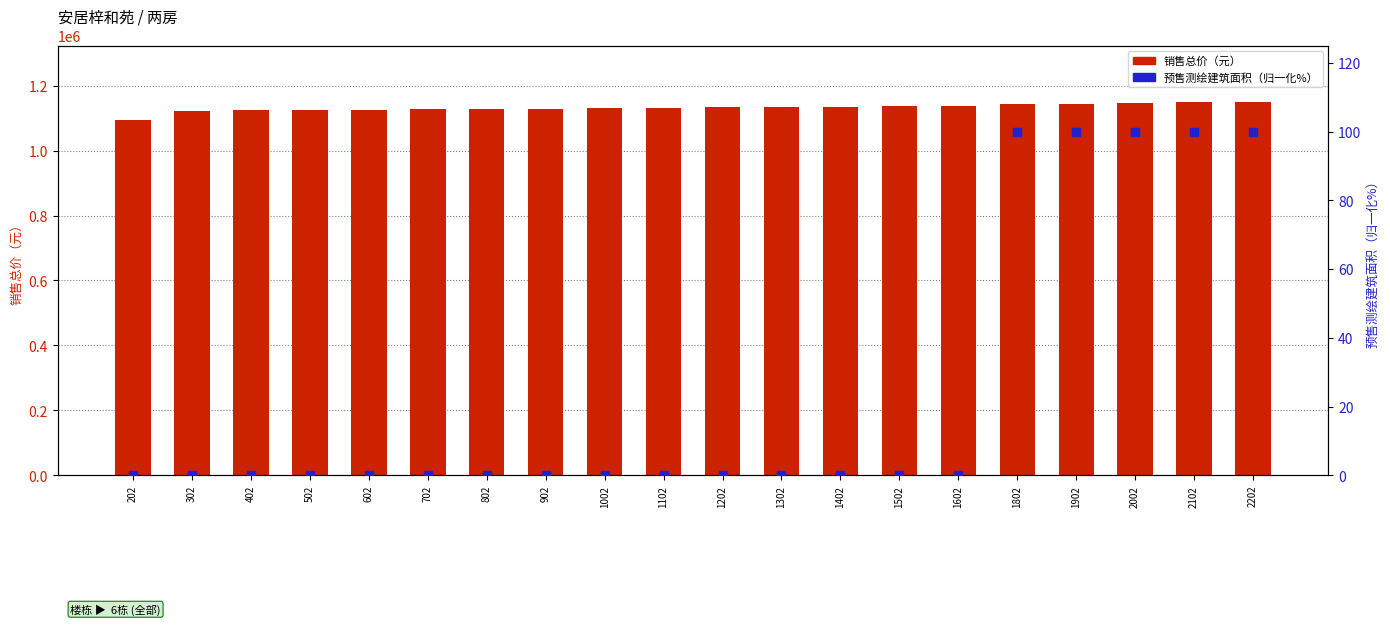

Is the value of 销售总价（元） at 1402 greater than the value of 预售测绘建筑面积（归一化%） at 1602?

Yes